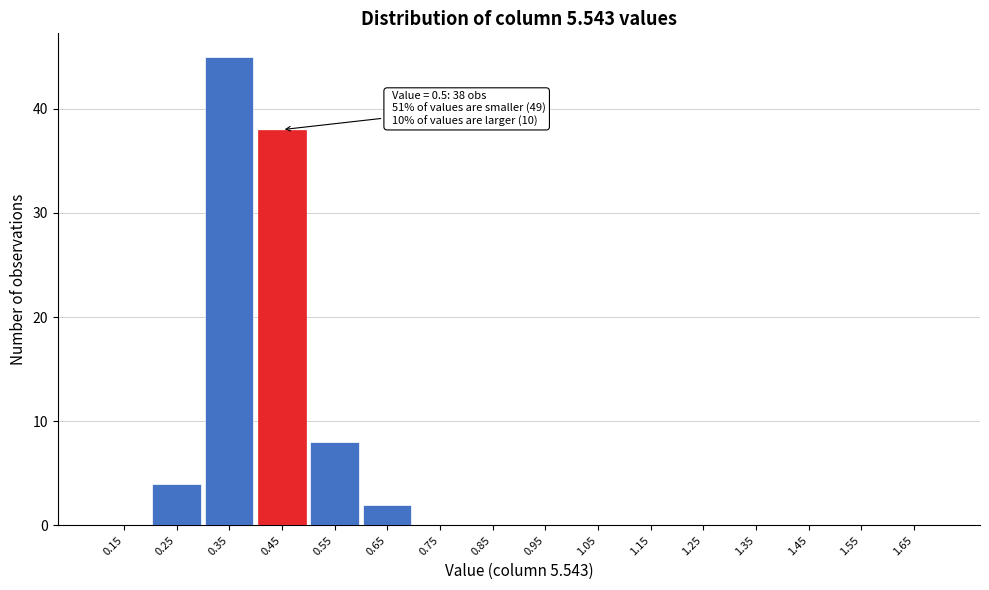

Reading left to right, what are all the values shown in this chart?

0.15=0	0.25=4	0.35=45	0.45=38	0.55=8	0.65=2	0.75=0	0.85=0	0.95=0	1.05=0	1.15=0	1.25=0	1.35=0	1.45=0	1.55=0	1.65=0